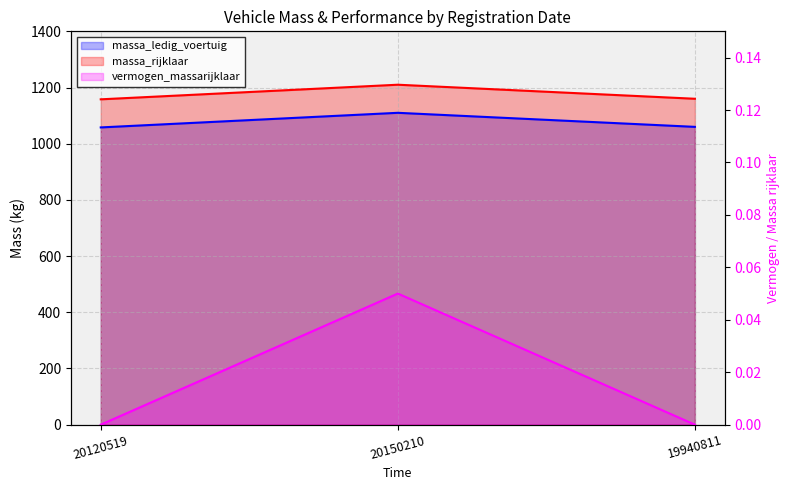

What is the sum of the massa_rijklaar values at 20150210 and 20120519?

2368.0